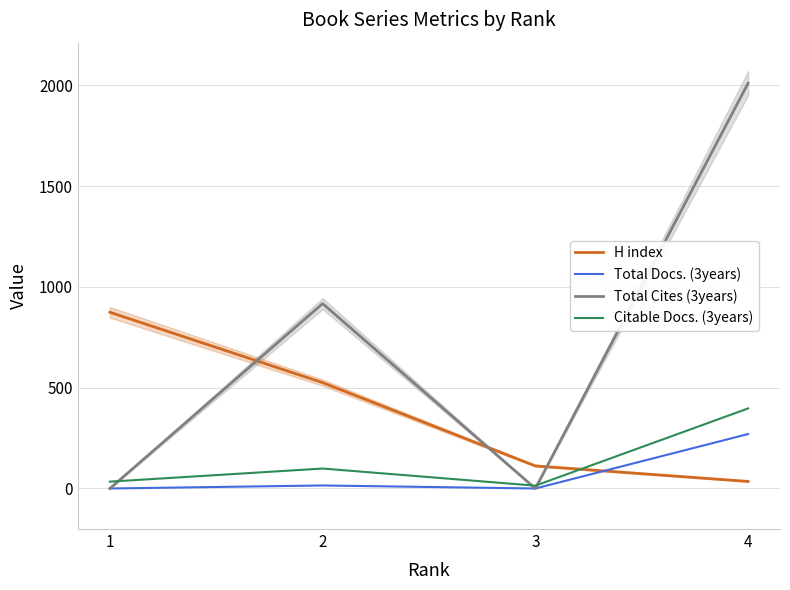

Which category has the lowest value in the Citable Docs. (3years) series?

3